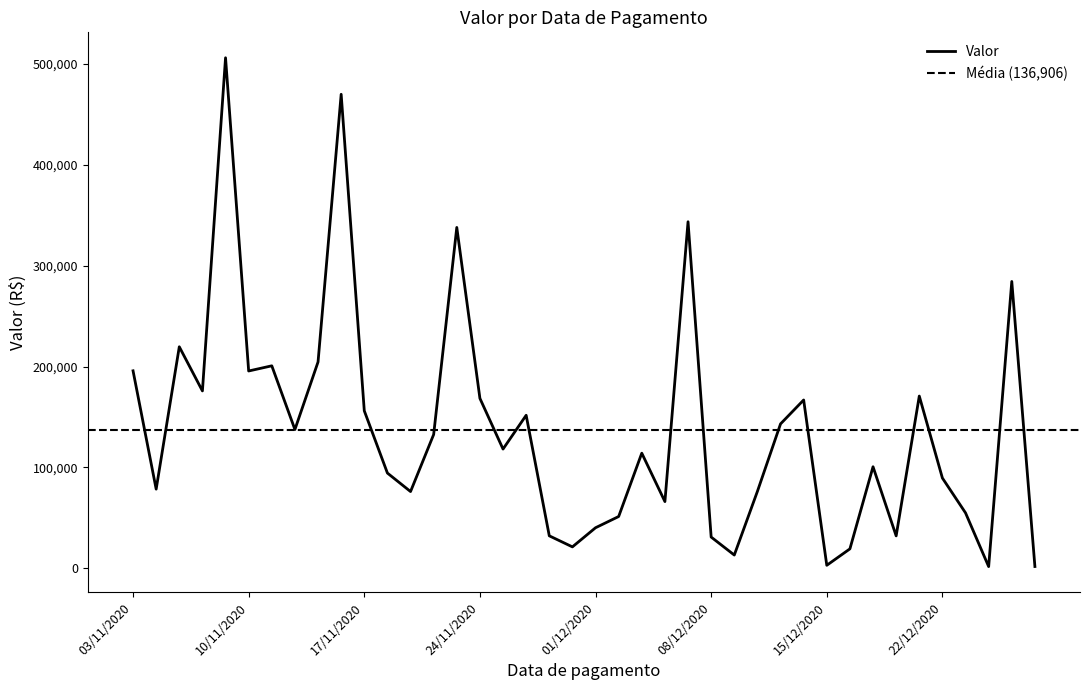

What is the difference between the maximum and second lowest values?

504628.7